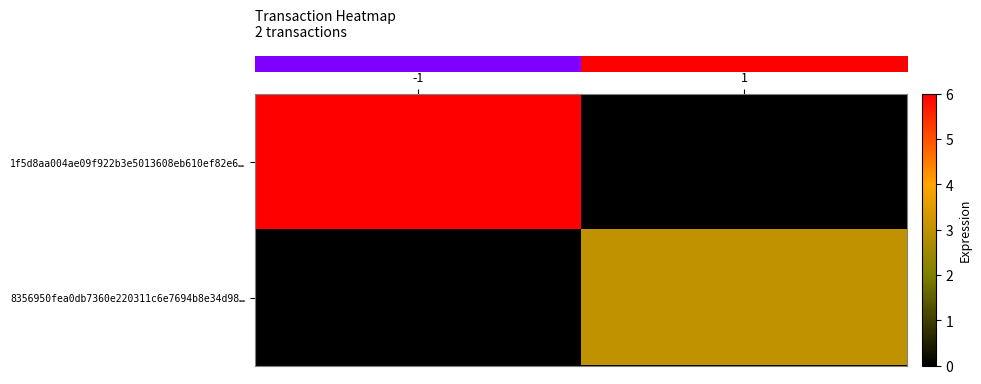

Which series has the widest spread of values?

row_0